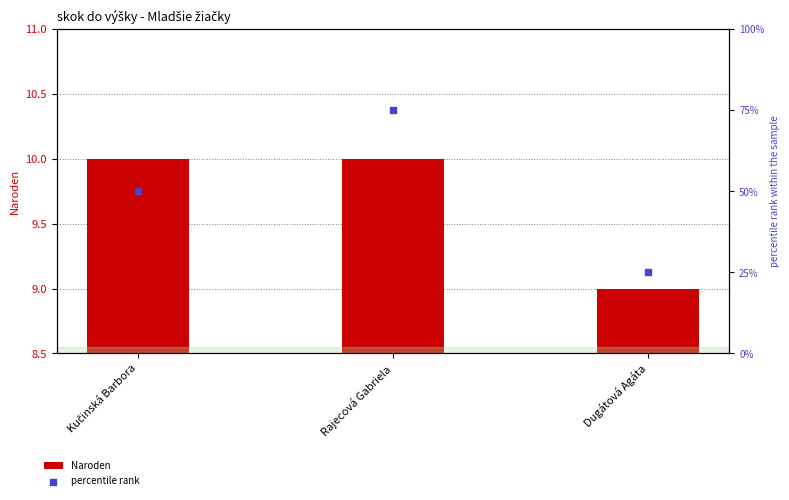

Which series contains the highest Y value?

percentile rank